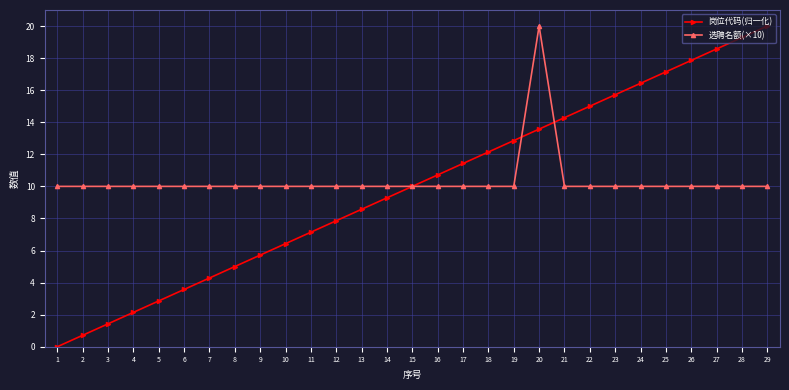

What is the total value across all series at 5?

12.9